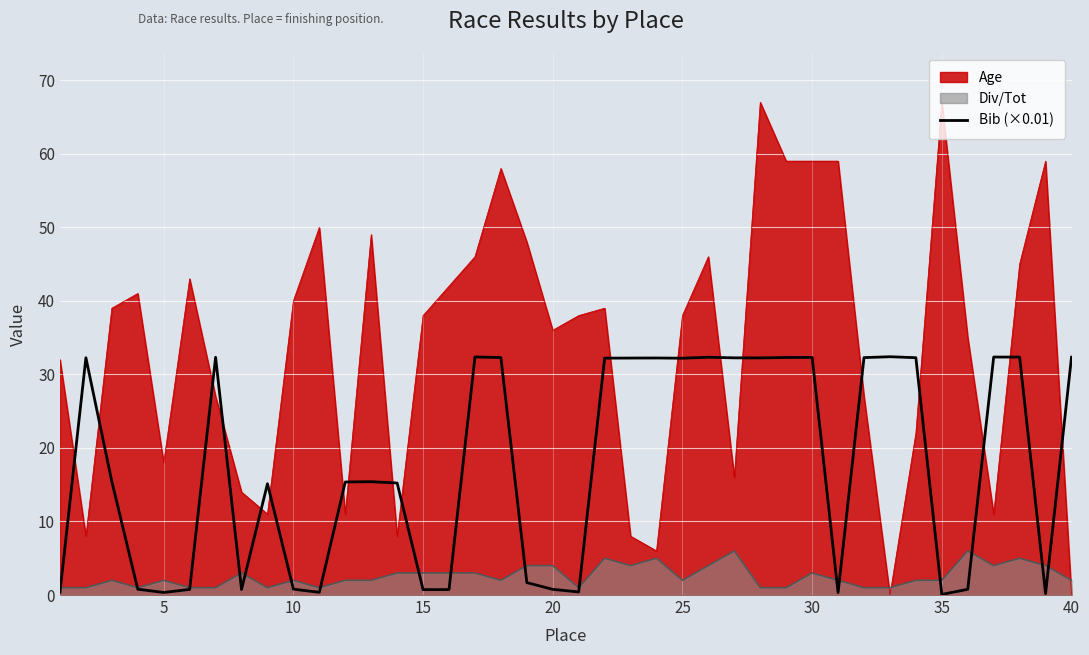

Count the number of categories in the chart.

40